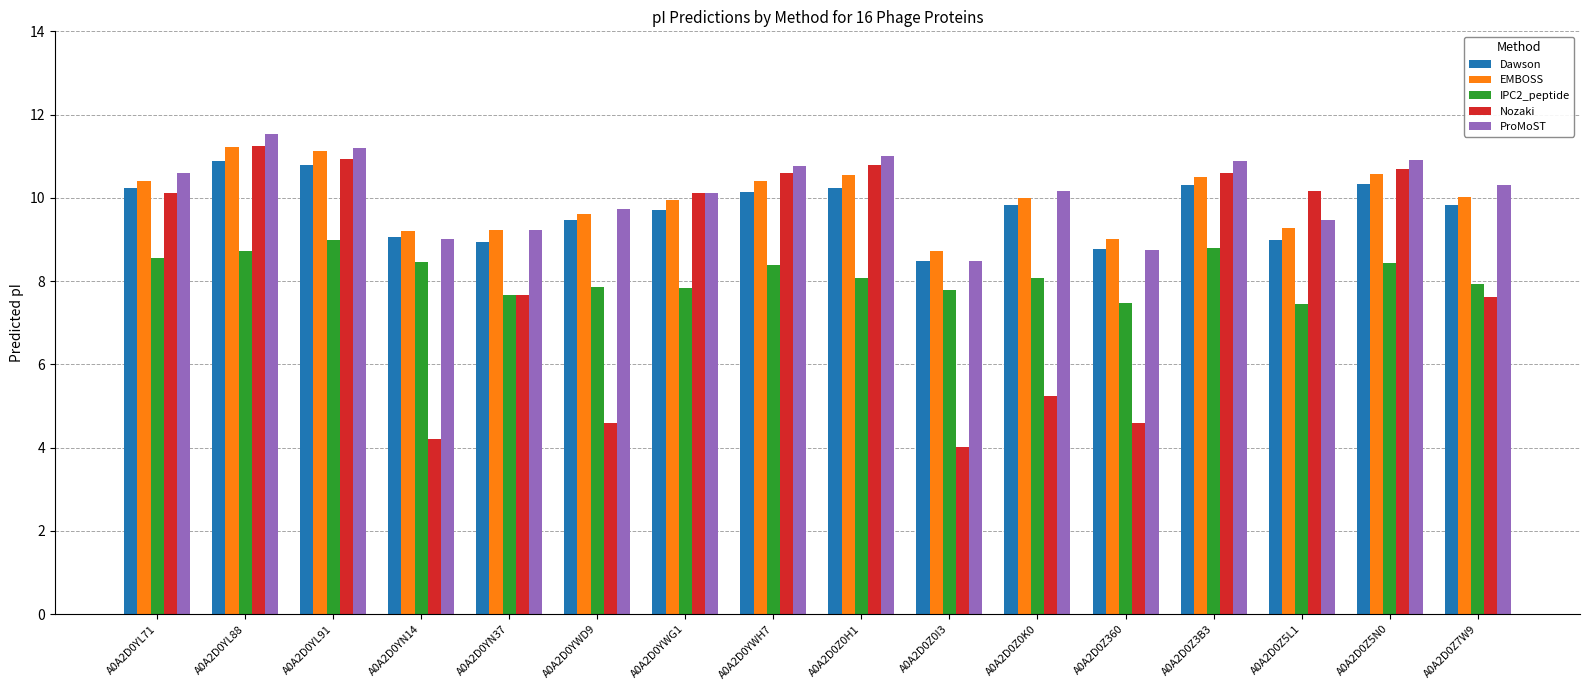

What value does the Nozaki series have at A0A2D0YWD9?

4.6